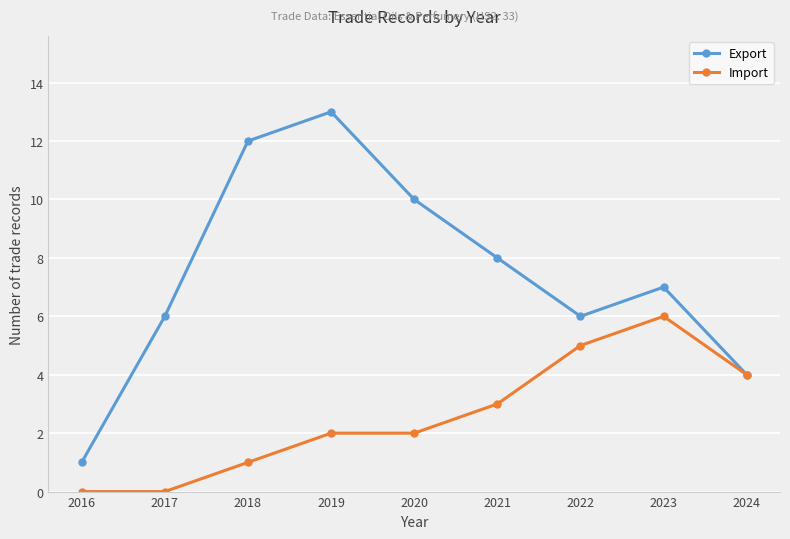

Which series has the largest total across all categories?

Export